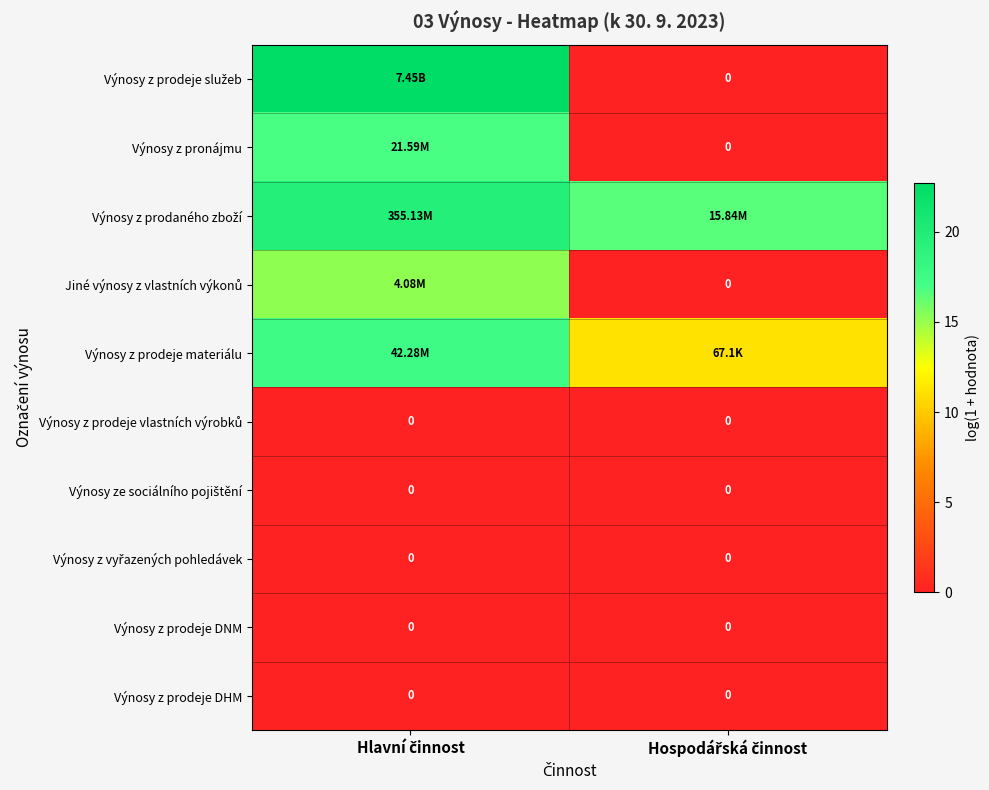

At how many categories does at least one series exceed 10?

2